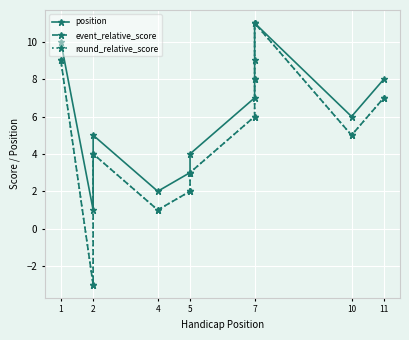

How many values in event_relative_score are above zero?

10